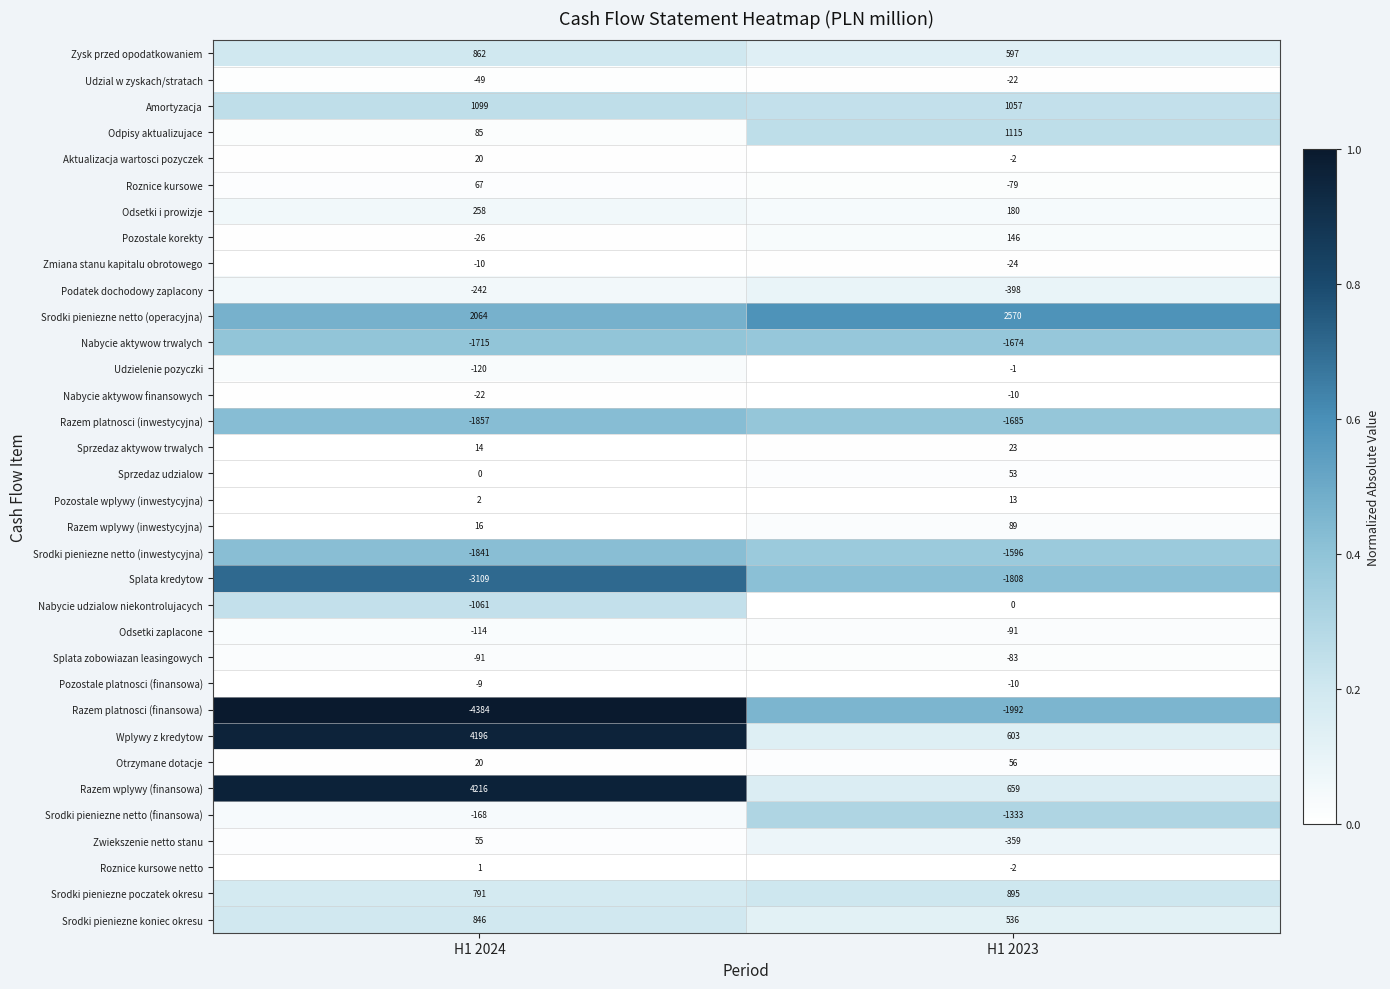

What is the spread (max minus min) of values at H1 2023?

4562